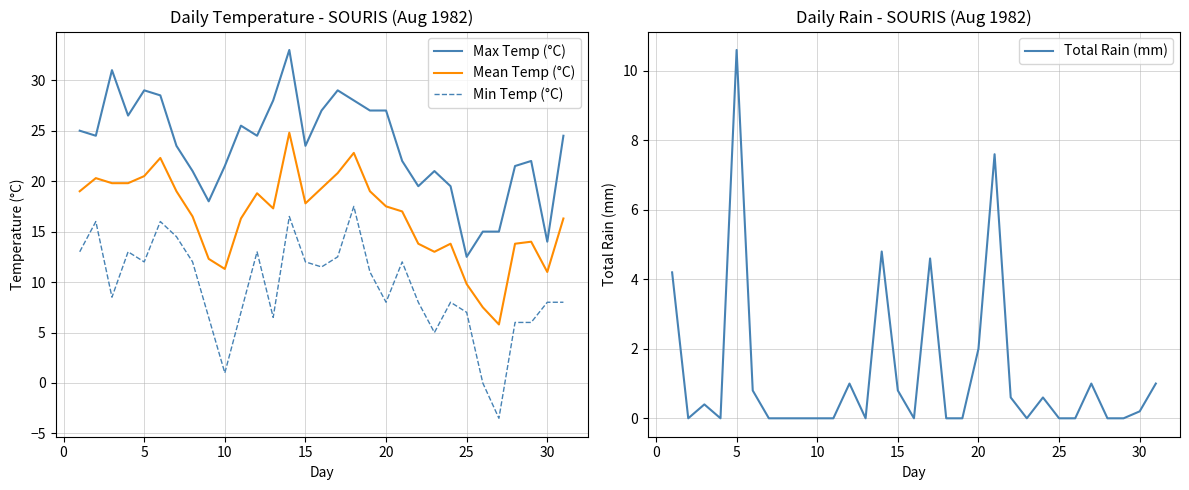

What is the difference between the maximum and minimum values in the Min Temp (°C) series?

21.0